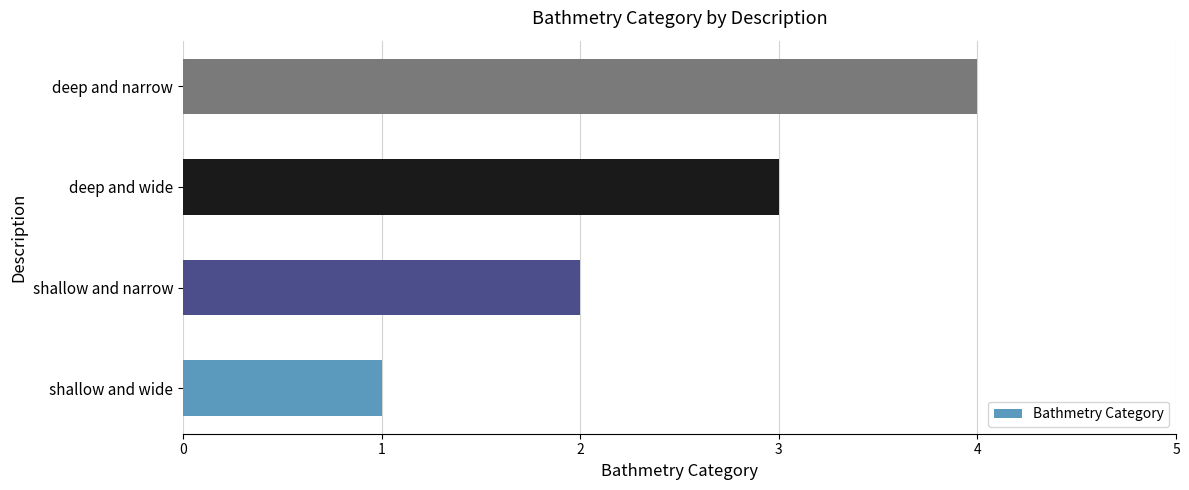

How many categories are shown in the chart?

4